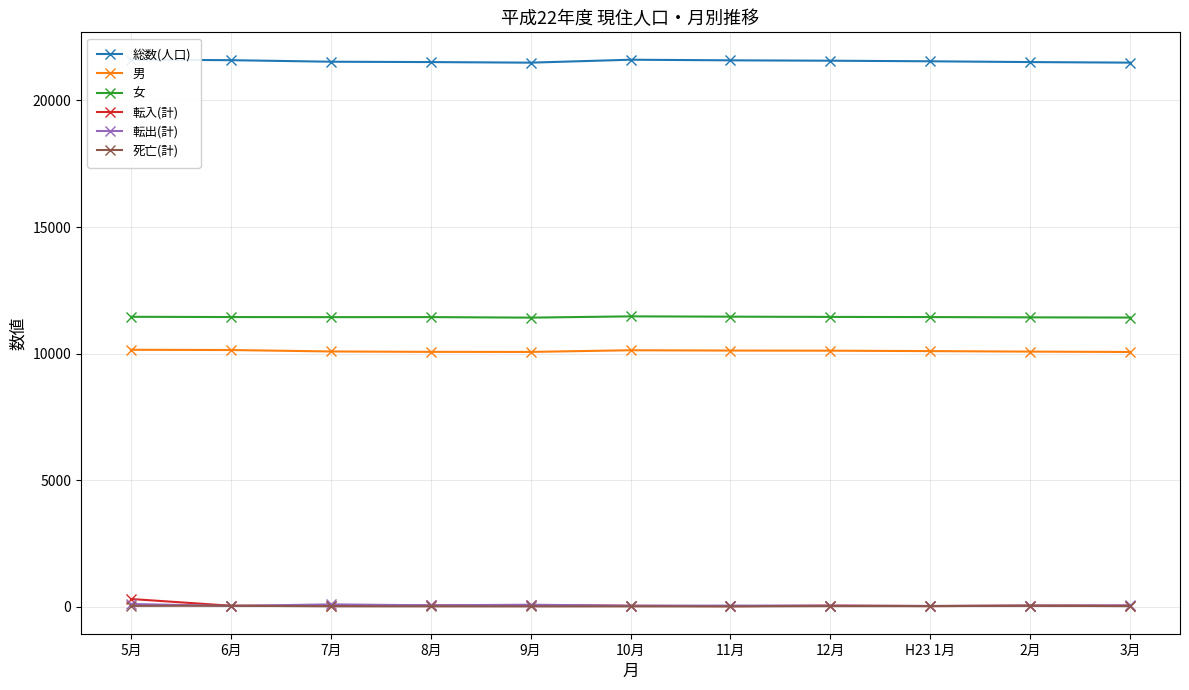

At how many categories does at least one series exceed 12818?

11